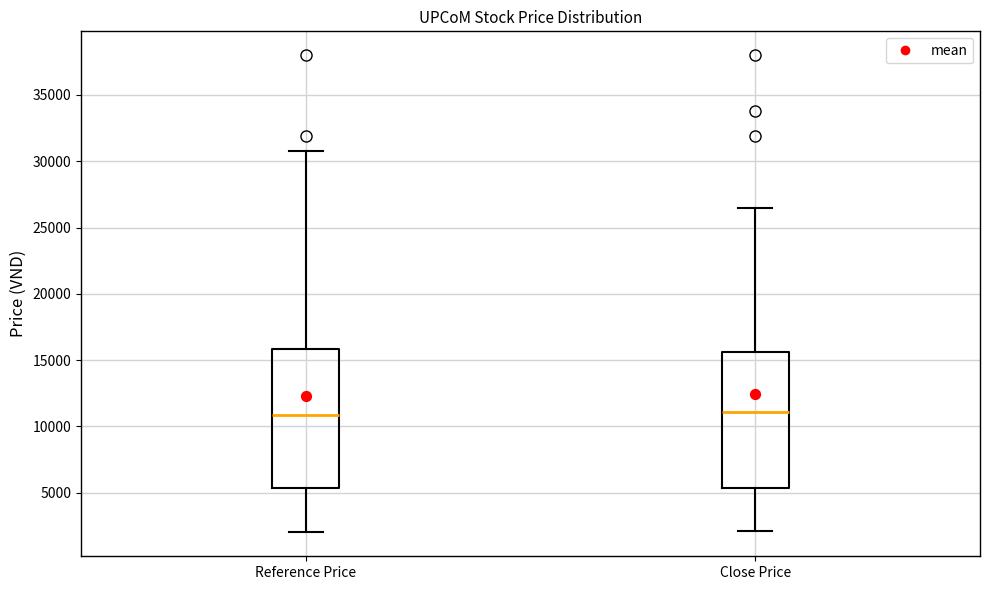

Where does the median line of the box for Reference Price sit on the y-axis? The values are not printed on the chart, so give them approximately, as read against the axis.

11000